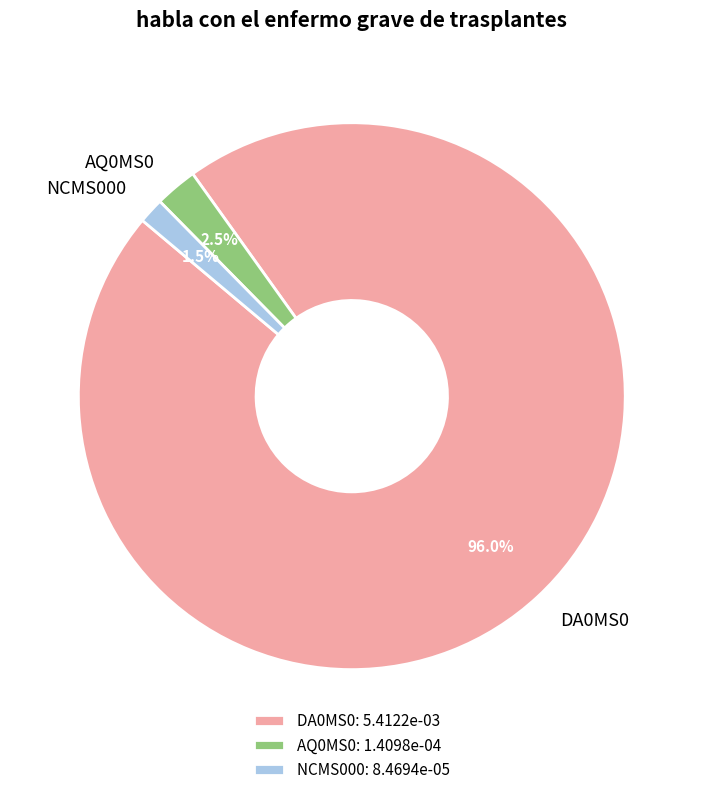

How many segments does this pie chart have?

3